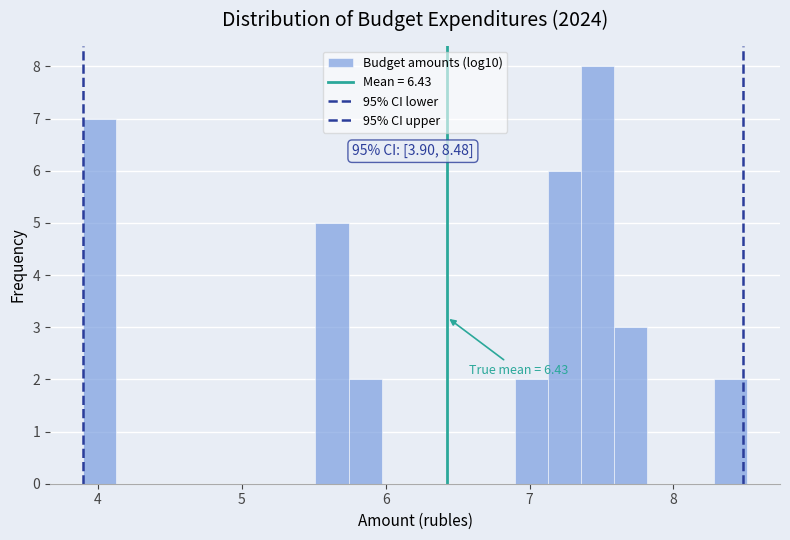

Around what value on the x-axis is the tallest bar? Give the approximate position of its centre, as read against the axis.

7.5